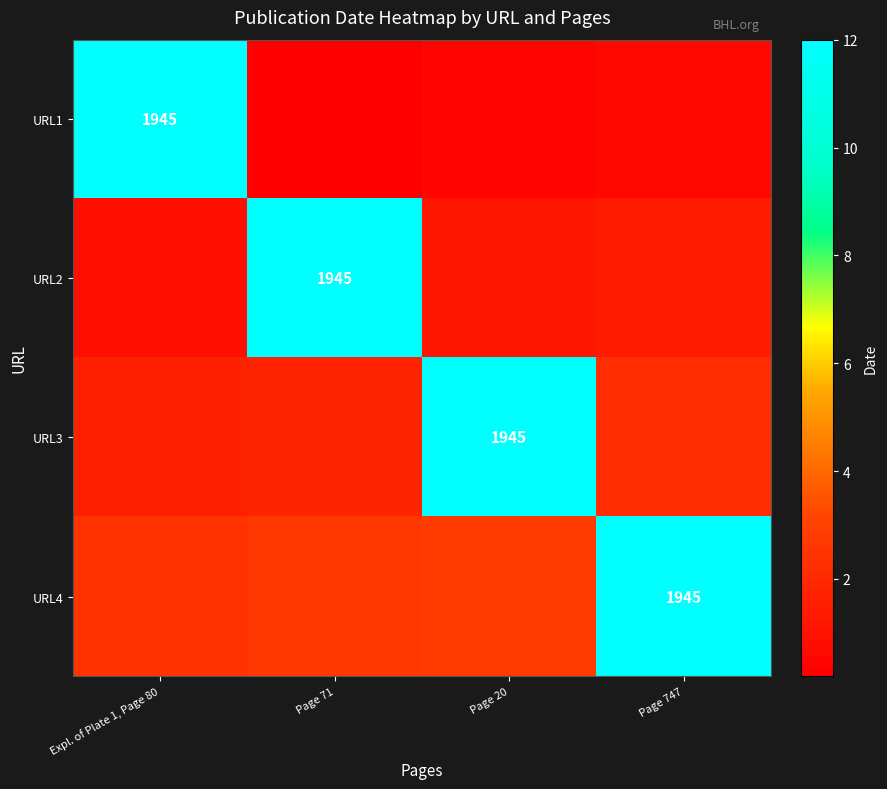

Rank the categories by URL2 value from highest to lowest.

Page 71, Page 747, Page 20, Expl. of Plate 1, Page 80